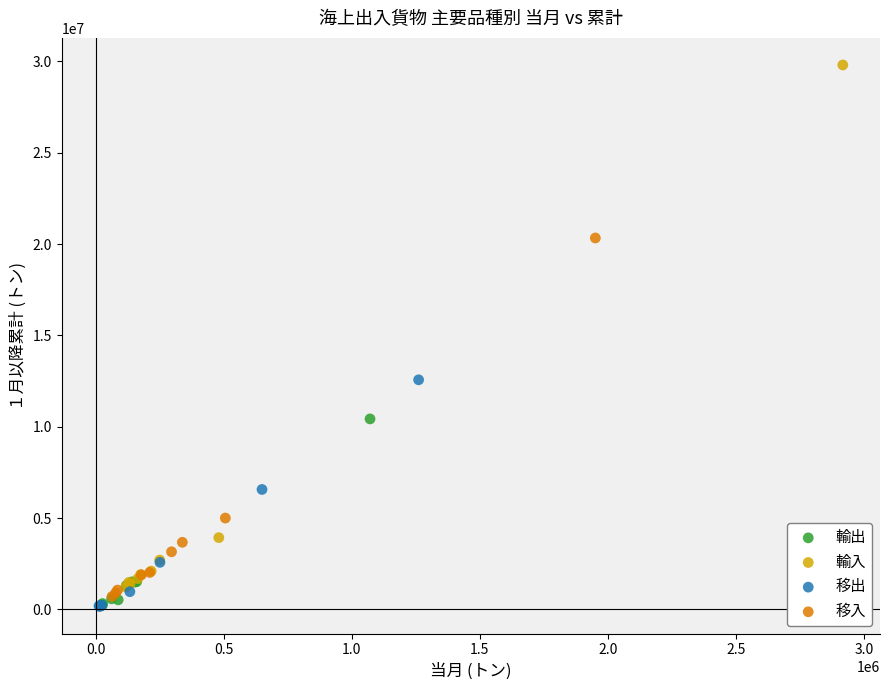

Which series contains the highest Y value?

輸入